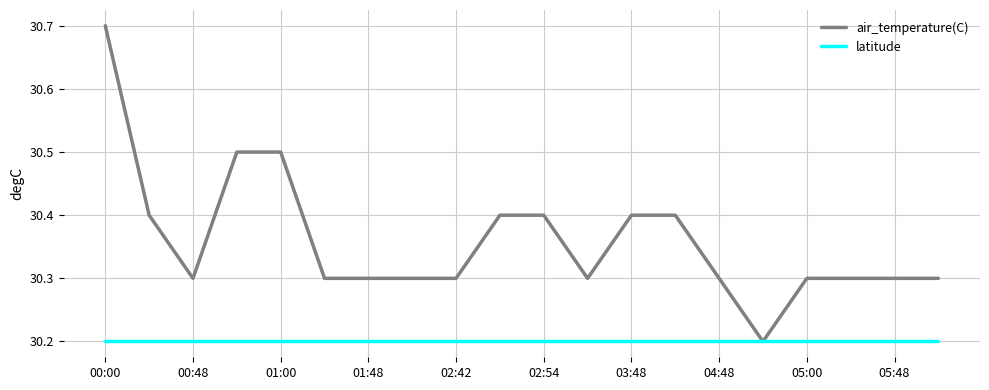

Which series has the widest spread of values?

air_temperature(C)